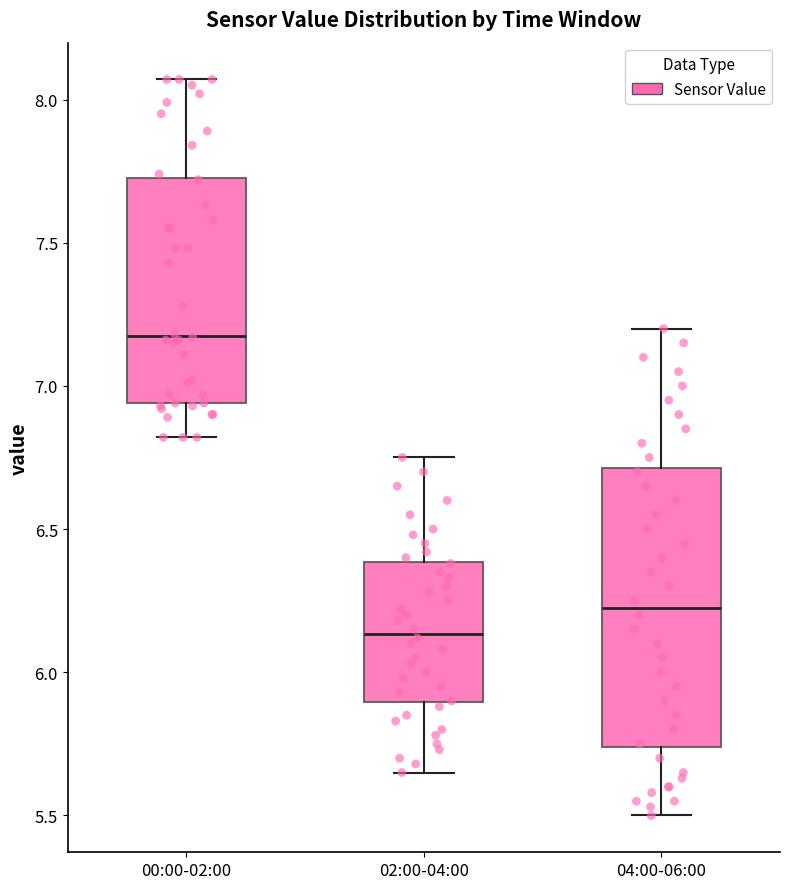

Where is the lower edge of the box for 00:00-02:00 on the y-axis? The values are not printed on the chart, so give them approximately, as read against the axis.

6.95